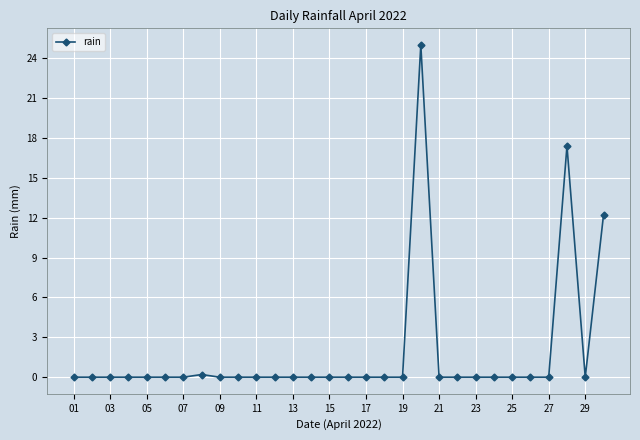

What is the average value?

1.8